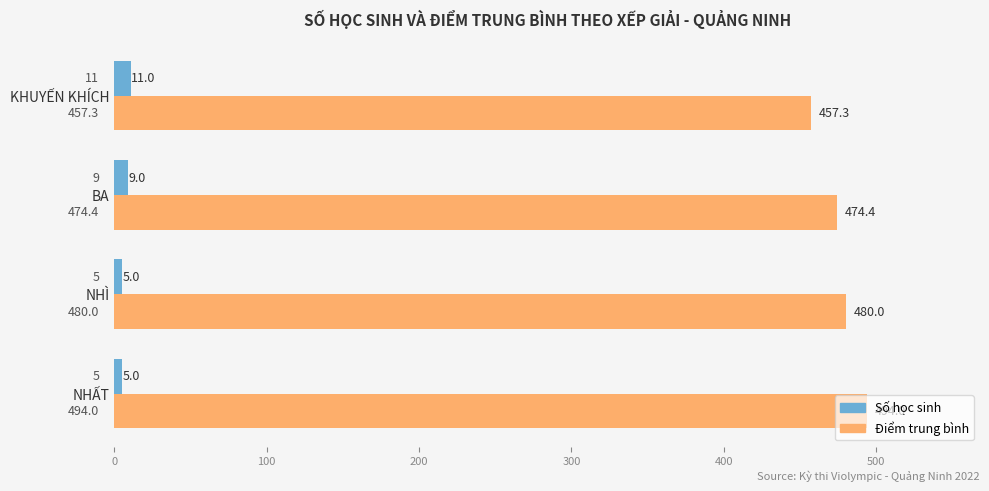

What is the approximate value of Số học sinh at BA?

9.0